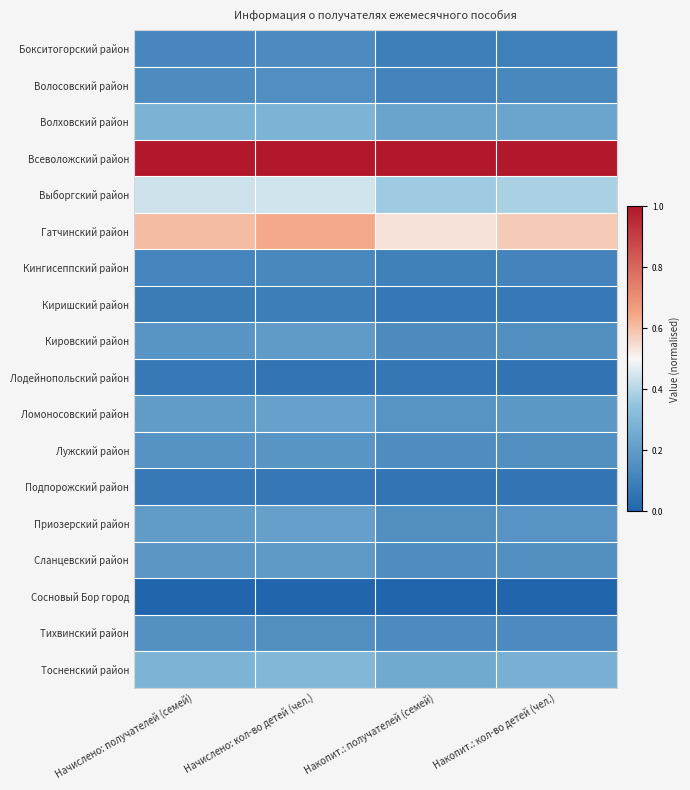

Which series has the widest spread of values?

Гатчинский район